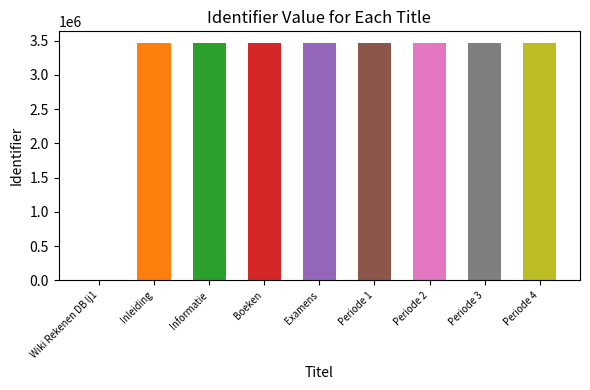

What is the average value?

3079233